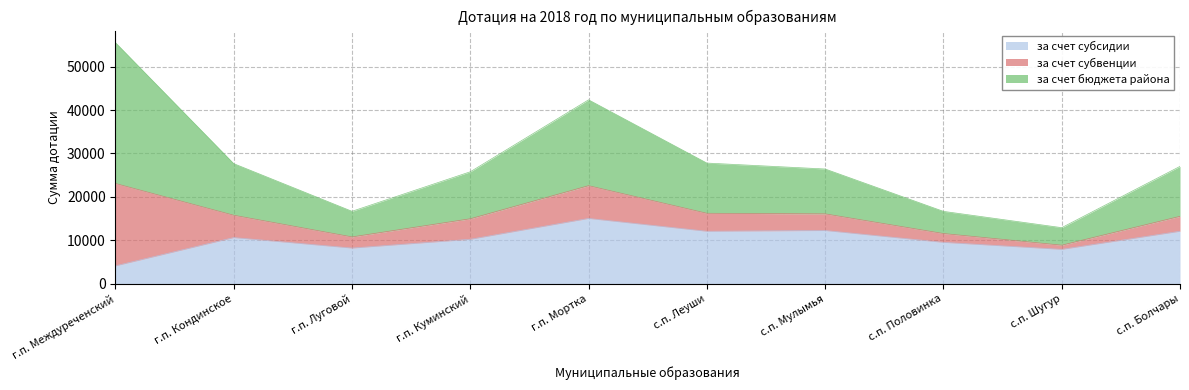

Which series has the widest spread of values?

за счет бюджета района